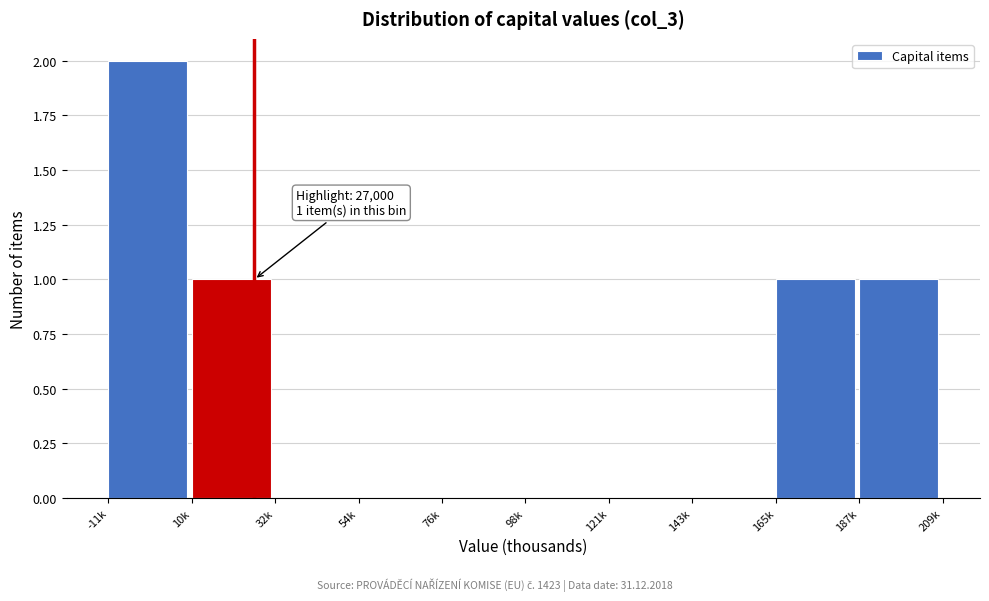

Reading left to right, what are all the values shown in this chart?

-11k=2	10k=1	32k=0	54k=0	76k=0	98k=0	121k=0	143k=0	165k=1	187k=1